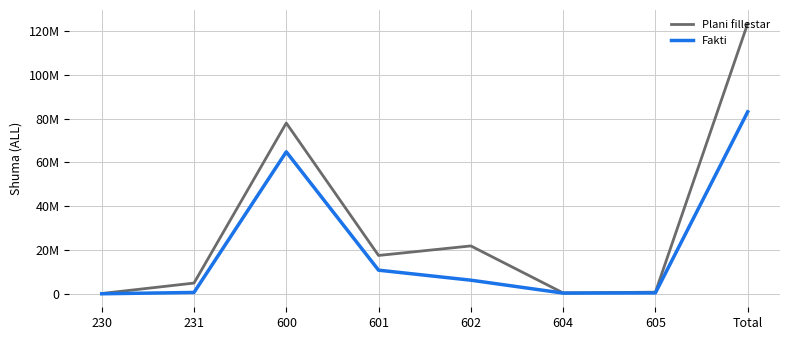

What is the difference between the maximum and minimum values in the Fakti series?

83061126